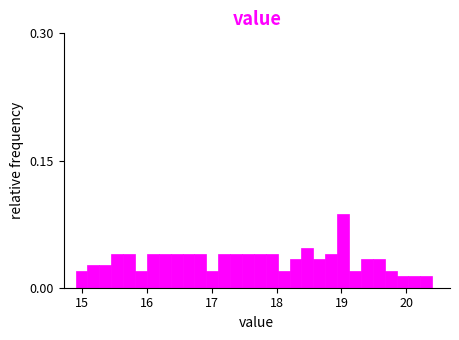

Around what value on the x-axis is the tallest bar? Give the approximate position of its centre, as read against the axis.

19.0